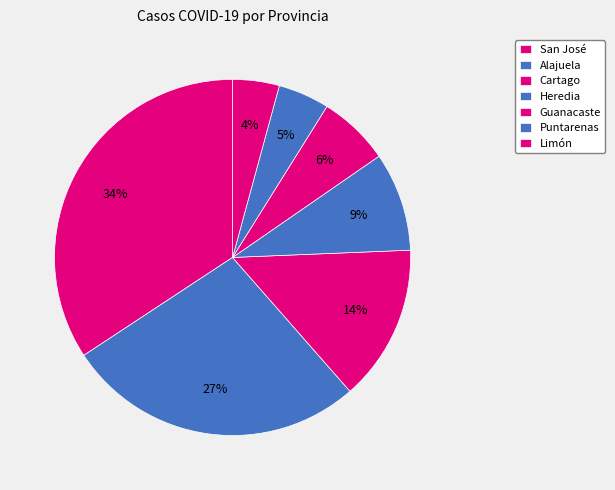

Count the number of slices in the pie.

7